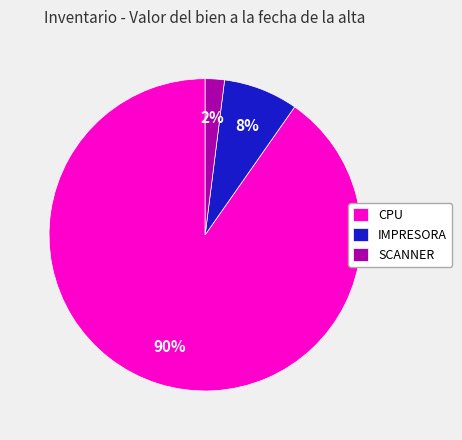

To the nearest percent, what percentage of the pie is CPU?

90%